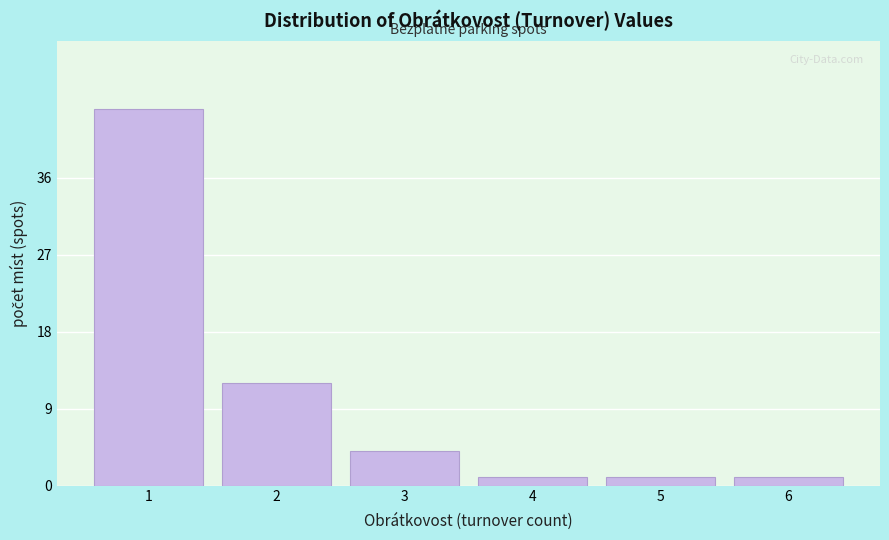

Reading left to right, list every bar in this chart as the range it spans on the x-axis followed by its height. The values are not printed on the chart, so give them approximately, as read against the axis.

0.5 to 1.5: 44
1.5 to 2.5: 12
2.5 to 3.5: 4
3.5 to 4.5: 1
4.5 to 5.5: 1
5.5 to 6.5: 1